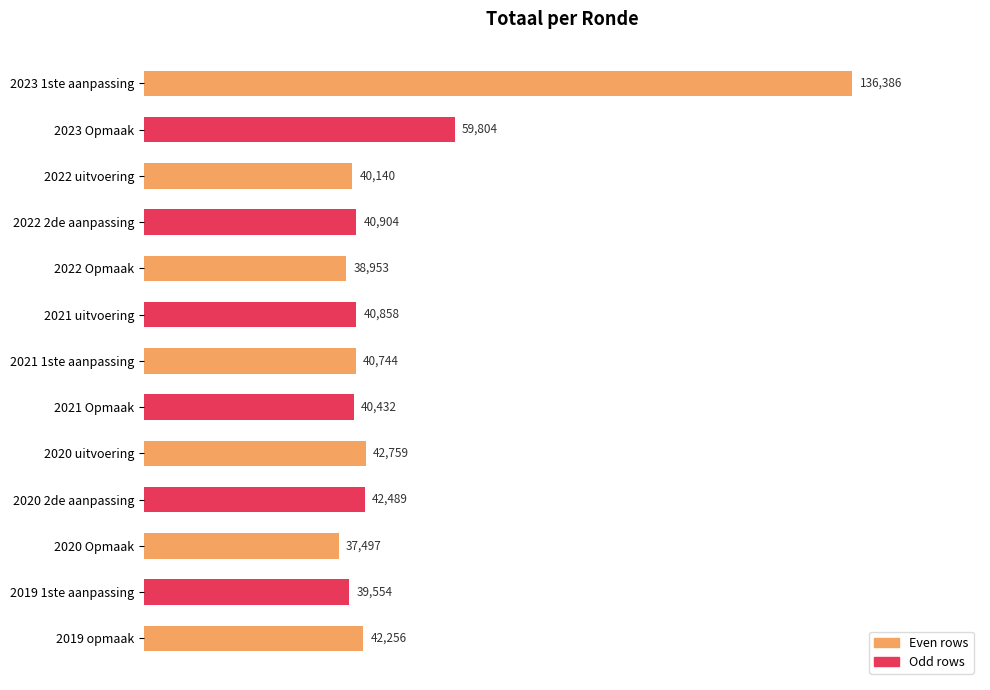

How many distinct data groups are displayed?

1